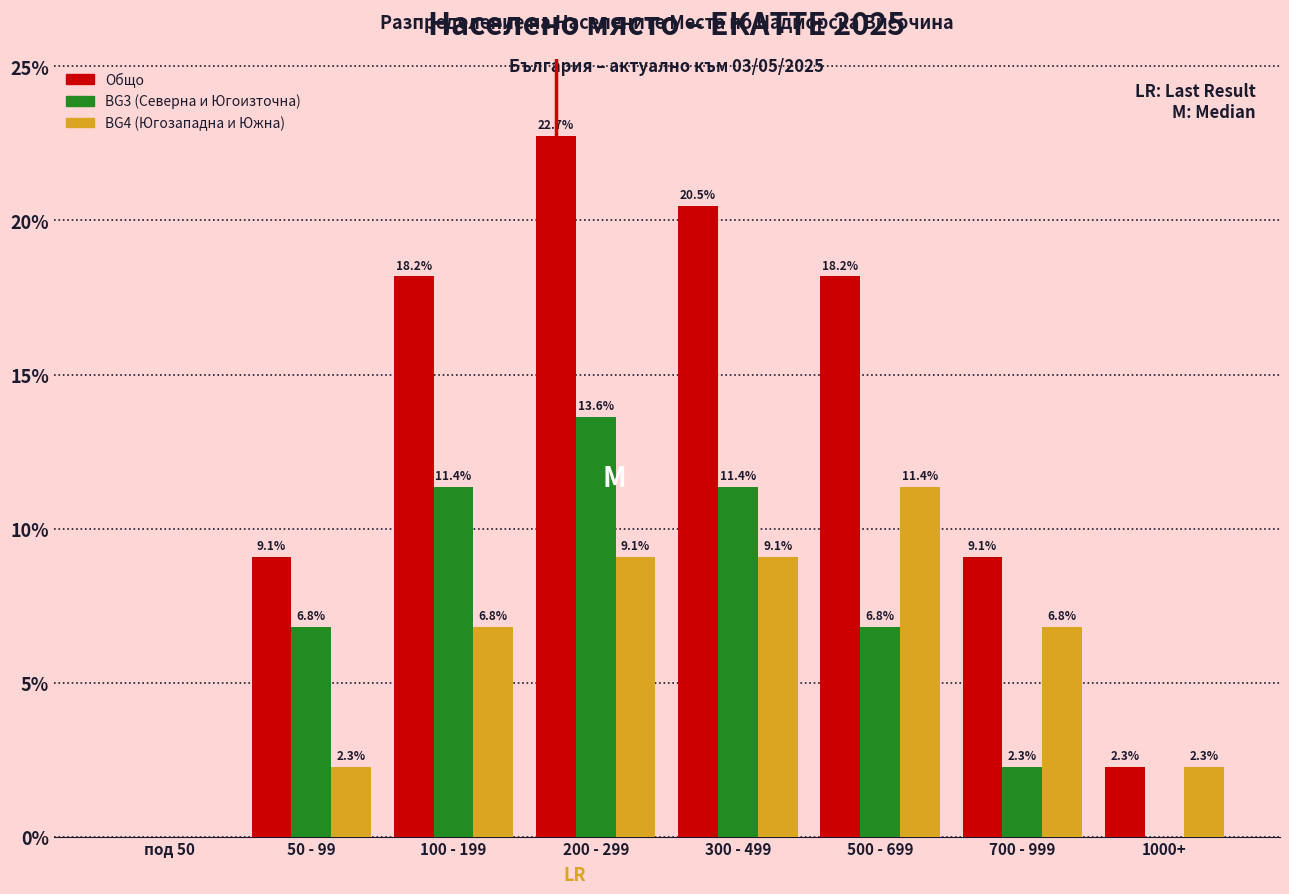

Reading left to right, list all the values displayed in this chart.

Общо: под 50=0.0	50 - 99=9.1	100 - 199=18.2	200 - 299=22.7	300 - 499=20.5	500 - 699=18.2	700 - 999=9.1	1000+=2.3
BG3 (Северна и Югоизточна): под 50=0.0	50 - 99=6.8	100 - 199=11.4	200 - 299=13.6	300 - 499=11.4	500 - 699=6.8	700 - 999=2.3	1000+=0.0
BG4 (Югозападна и Южна): под 50=0.0	50 - 99=2.3	100 - 199=6.8	200 - 299=9.1	300 - 499=9.1	500 - 699=11.4	700 - 999=6.8	1000+=2.3